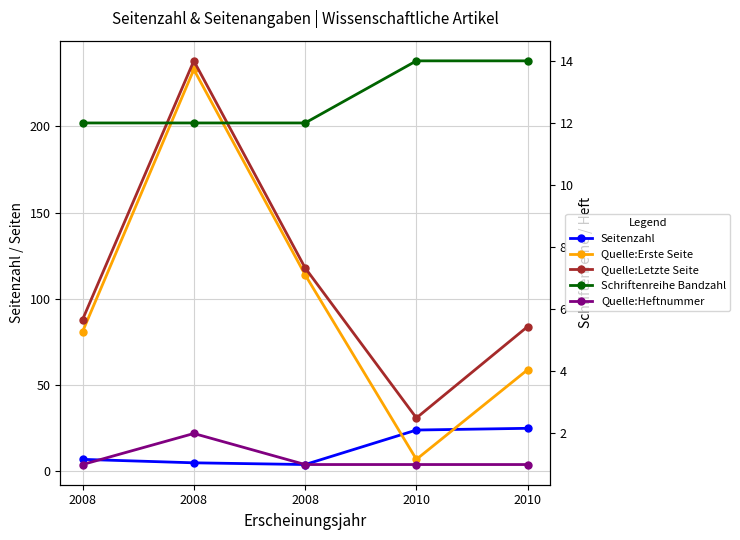

What is the difference between the Quelle:Erste Seite values at 2008 and 2010?

22